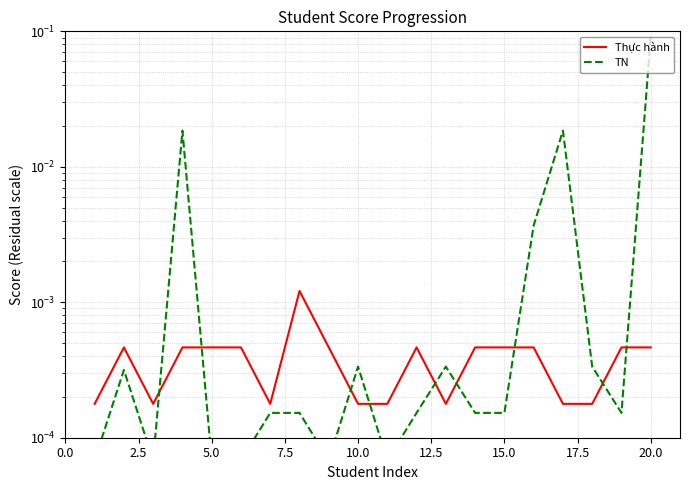

How many lines are shown in the chart?

2